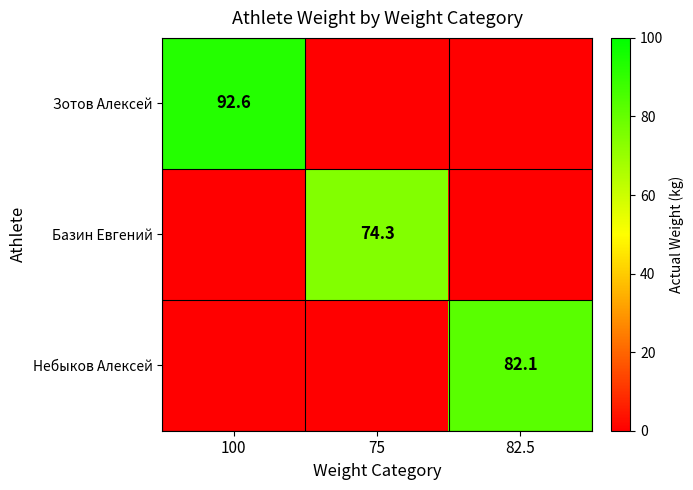

True or false: Базин Евгений has a value of 28.8 at 75.

False